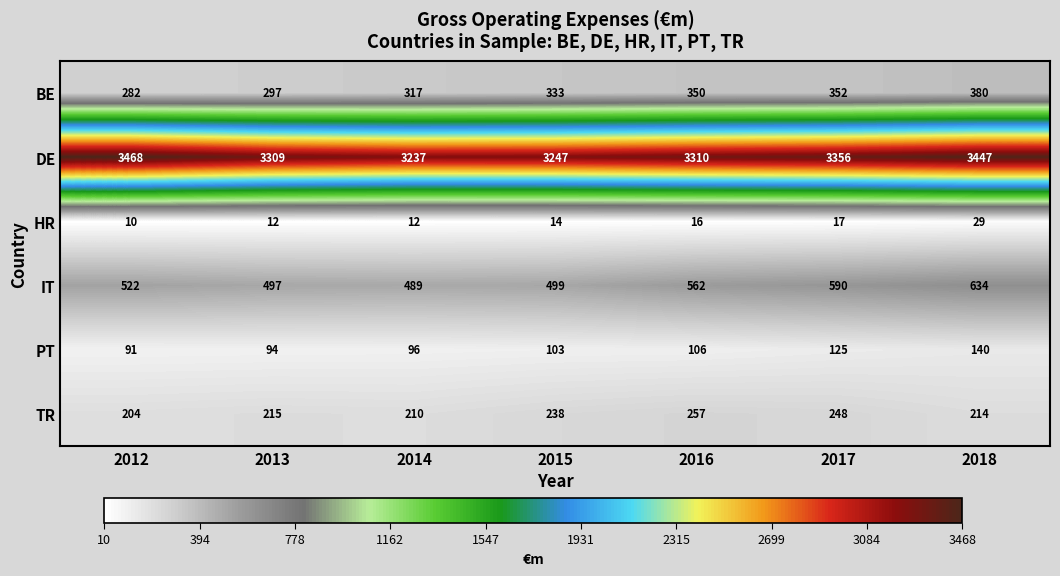

At which label is DE closest to 3352?

2017